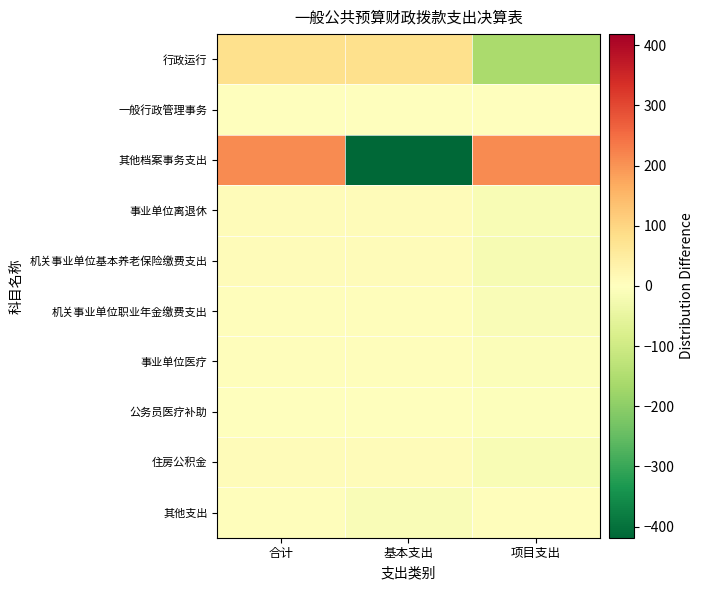

Reading left to right, extract all data points from this chart.

行政运行: 合计=79.4	基本支出=79.4	项目支出=-158.9
一般行政管理事务: 合计=0.3	基本支出=-0.7	项目支出=0.3
其他档案事务支出: 合计=209.3	基本支出=-418.5	项目支出=209.3
事业单位离退休: 合计=7.6	基本支出=7.6	项目支出=-15.2
机关事业单位基本养老保险缴费支出: 合计=9.1	基本支出=9.1	项目支出=-18.1
机关事业单位职业年金缴费支出: 合计=6.5	基本支出=6.5	项目支出=-13.1
事业单位医疗: 合计=3.7	基本支出=3.7	项目支出=-7.4
公务员医疗补助: 合计=2.3	基本支出=2.3	项目支出=-4.5
住房公积金: 合计=7.1	基本支出=7.1	项目支出=-14.2
其他支出: 合计=5.6	基本支出=-11.1	项目支出=5.6